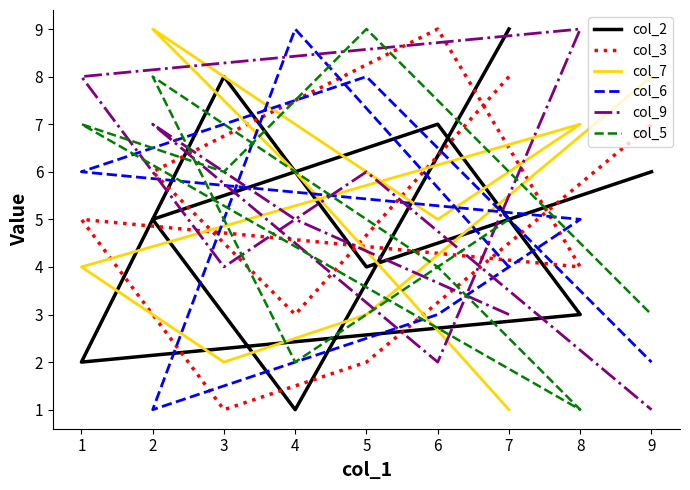

What is the sum of all col_5 values?

45